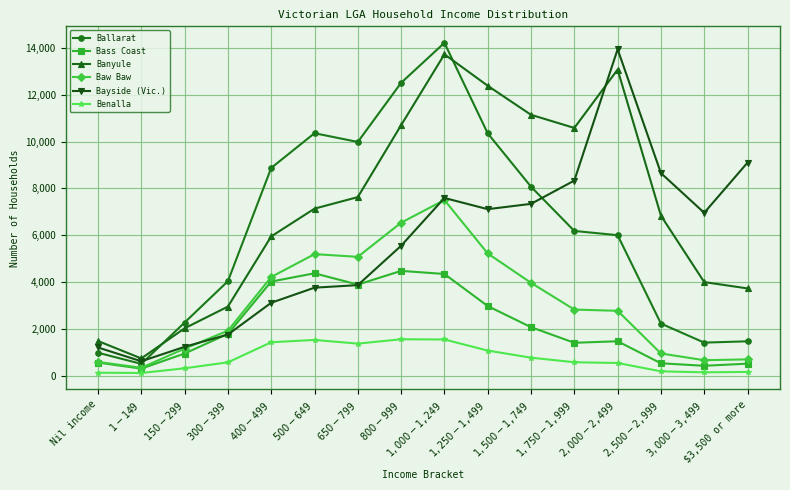

What is the label of the 16th point from the right?

Nil income